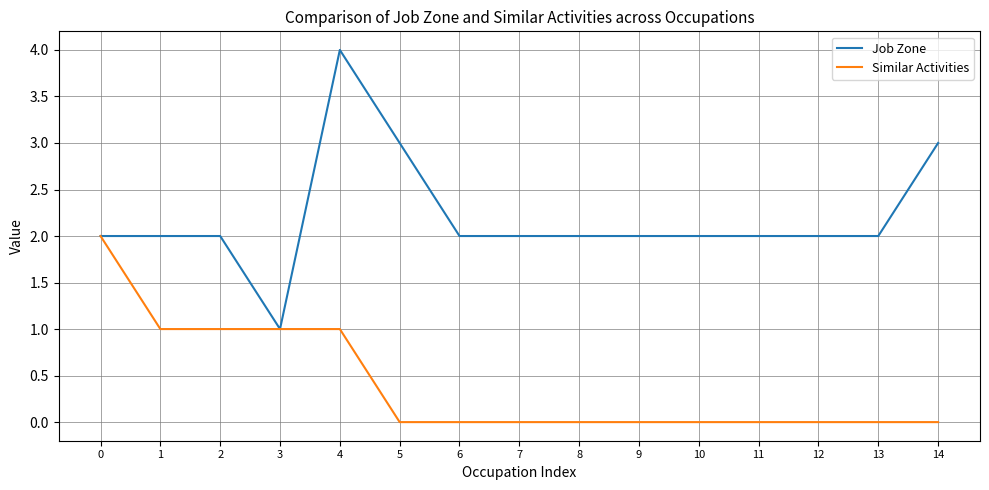

What is the sum of all Job Zone values?

33